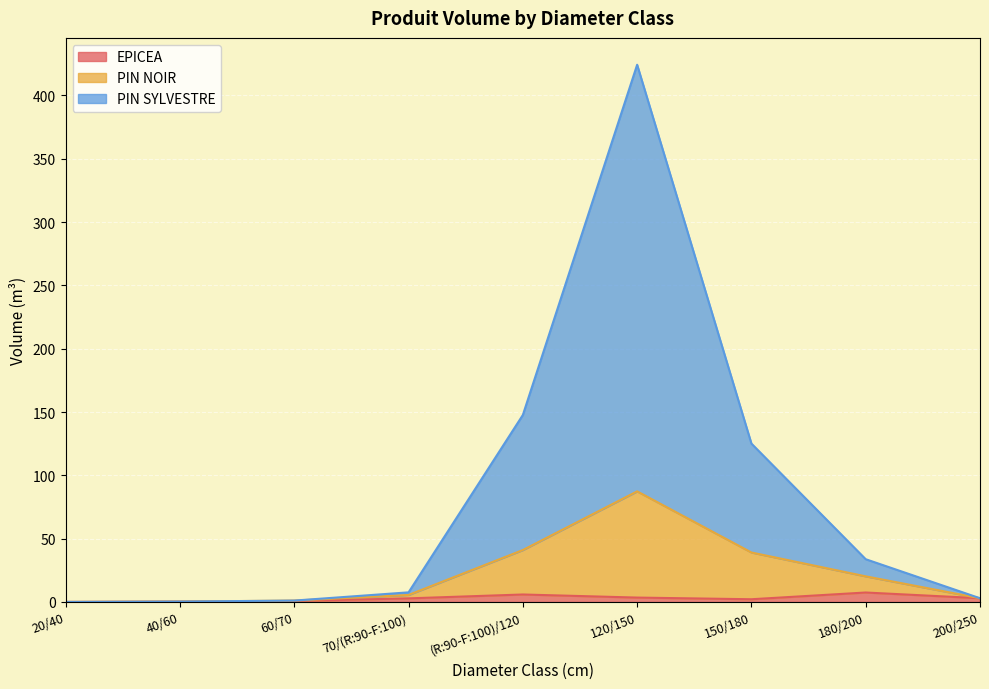

True or false: PIN NOIR and PIN SYLVESTRE cross at least once.

False